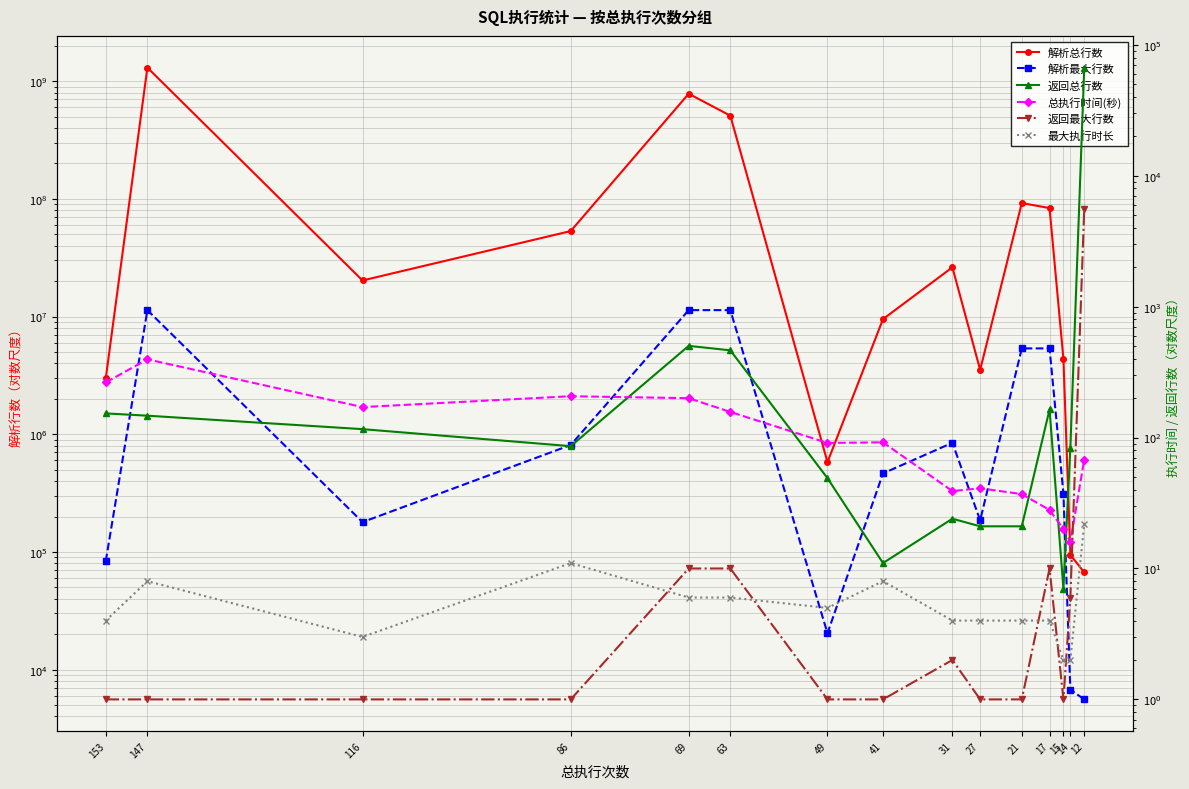

What is the sum of all 返回最大行数 values?

5635